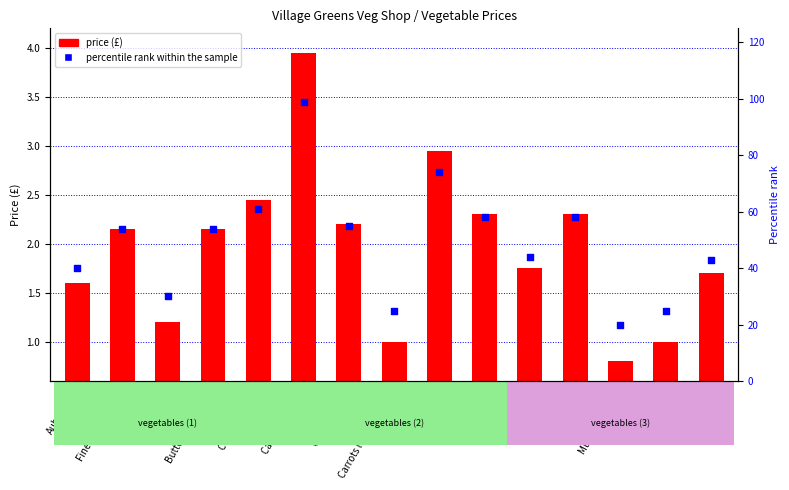

Which series has the largest total across all categories?

percentile rank within the sample